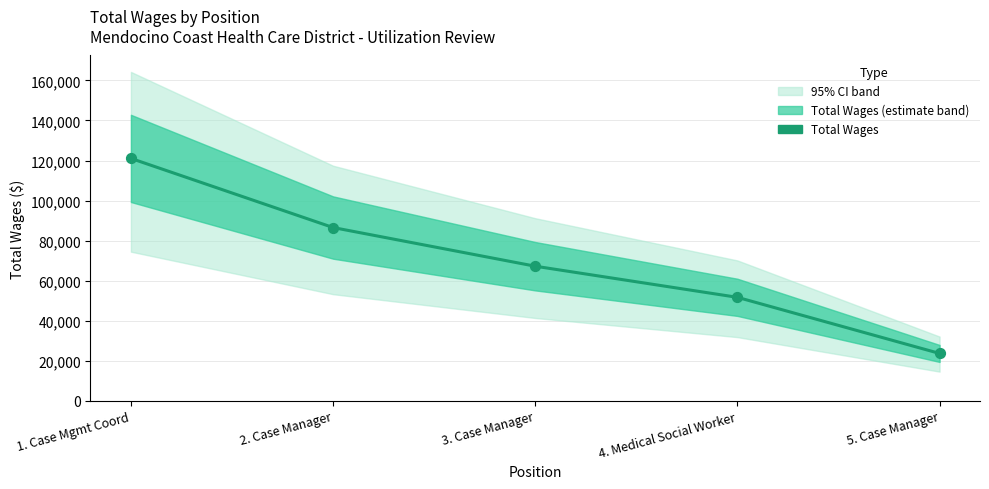

What is the ratio of the value at 2. Case Manager to the value at 5. Case Manager?

3.7